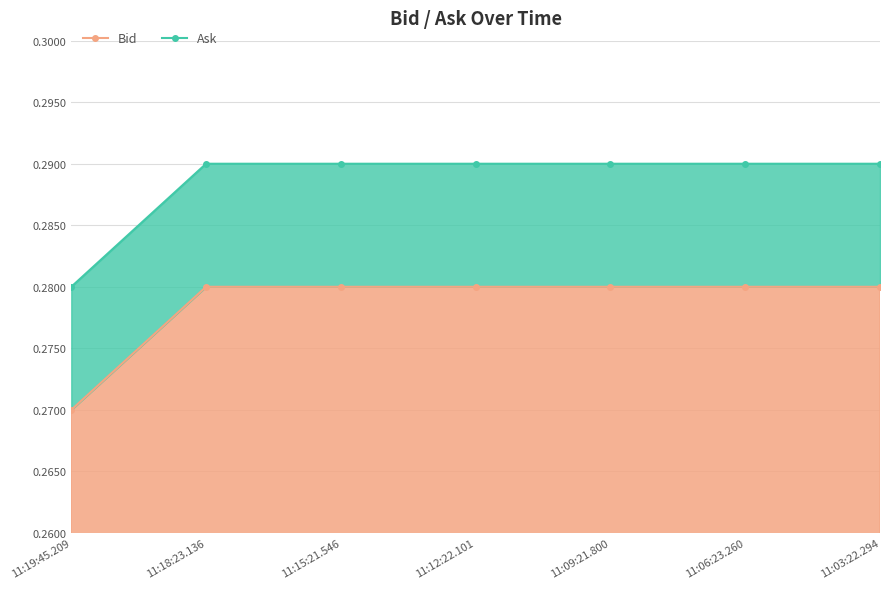

True or false: Ask and Bid cross at least once.

False